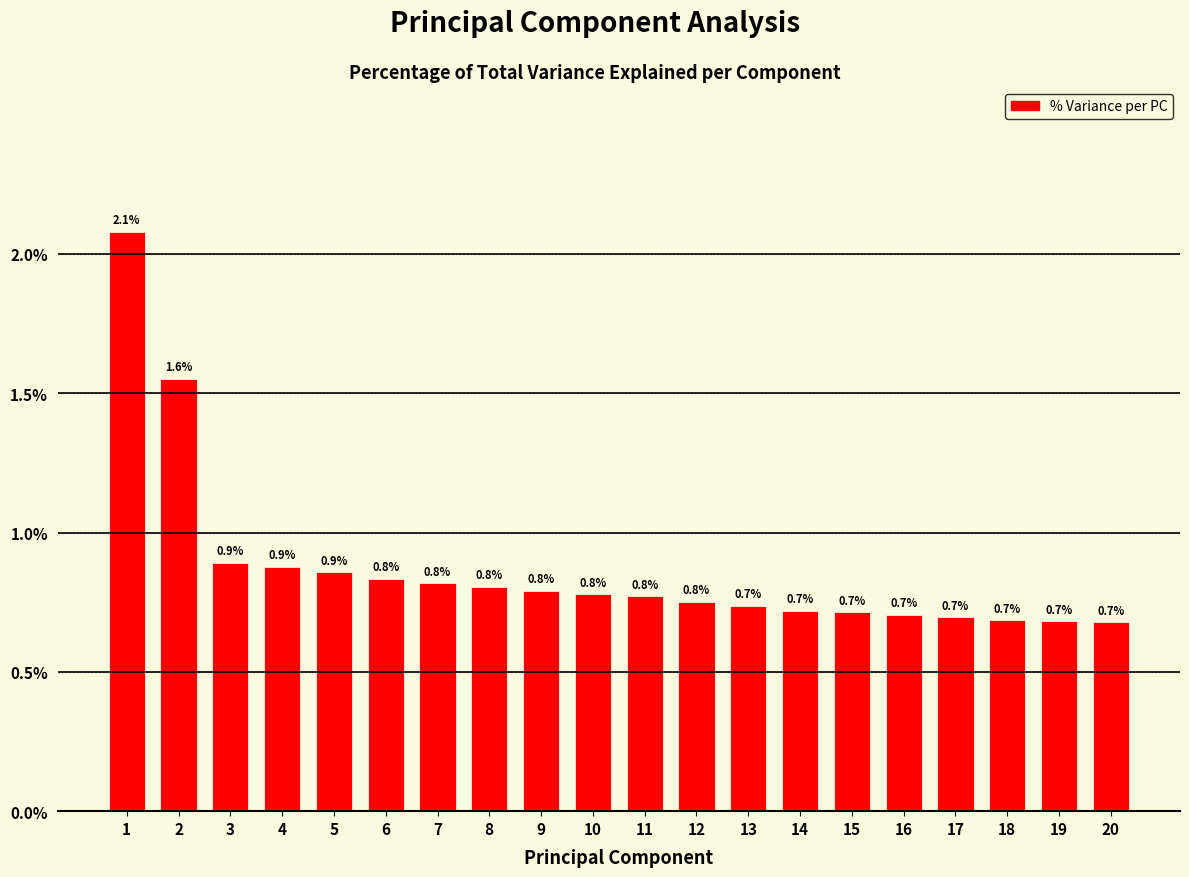

Reading left to right, extract all data points from this chart.

2.1	1.6	0.9	0.9	0.9	0.8	0.8	0.8	0.8	0.8	0.8	0.8	0.7	0.7	0.7	0.7	0.7	0.7	0.7	0.7